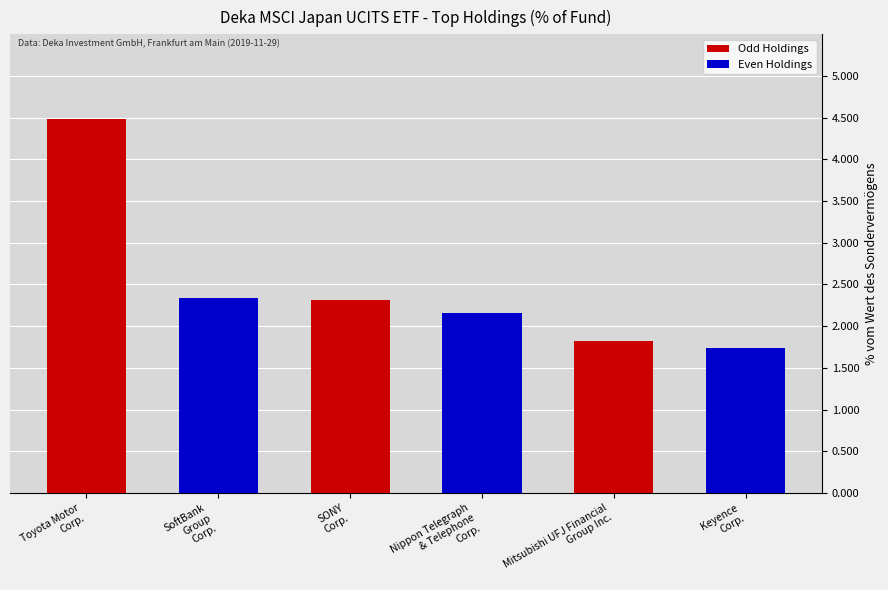

At which label does the data first exceed 2?

Toyota Motor
Corp.